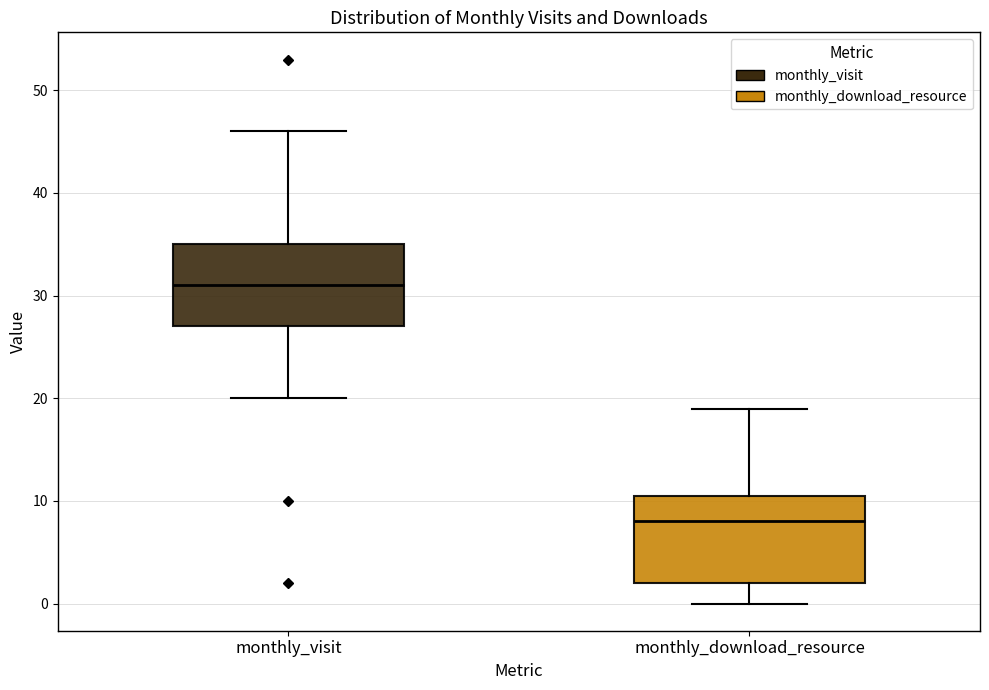

Reading left to right, read every box against the y-axis: the position of its median line, the range the box covers, and the ends of its whiskers. The values are not printed on the chart, so give them approximately, as read against the axis.

monthly_visit: median 31, box 27 to 35, whiskers 20 to 46
monthly_download_resource: median 8, box 2 to 11, whiskers 0 to 19